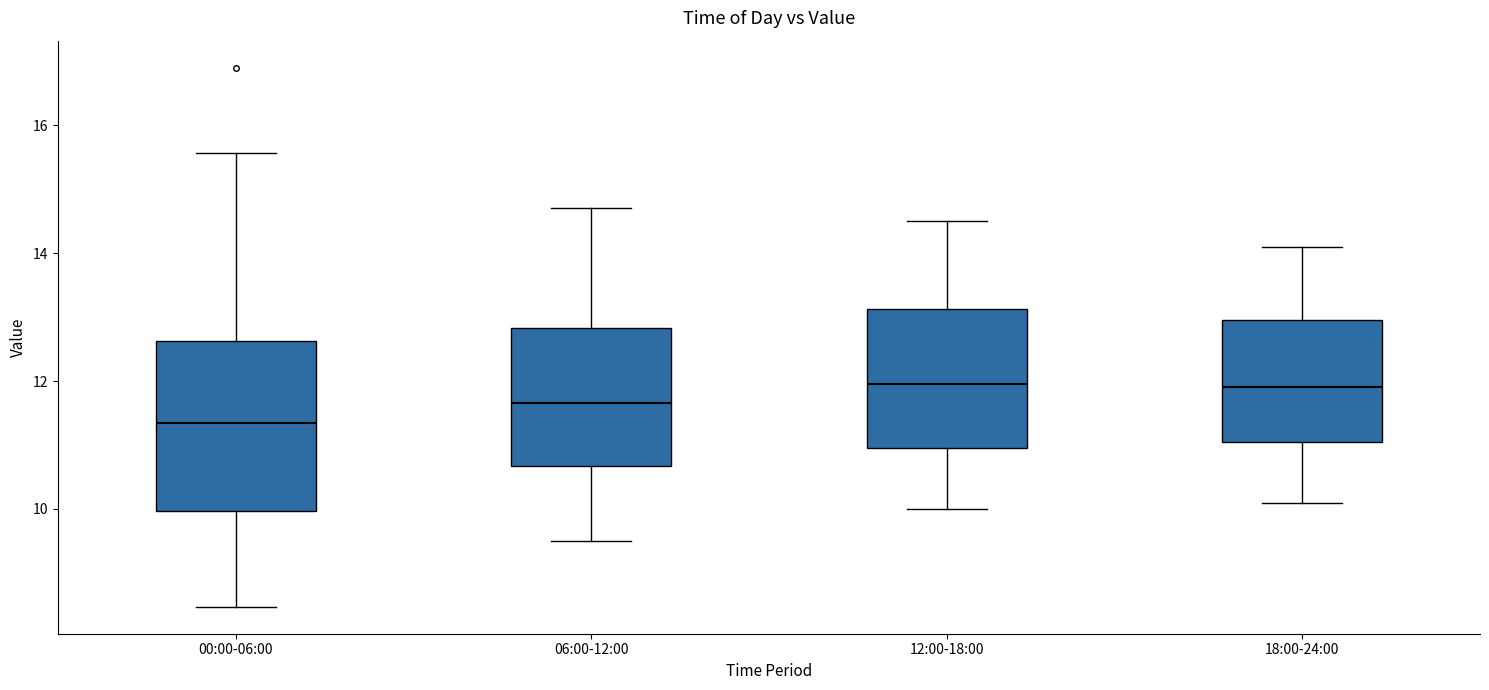

Which box has the lowest median line?

00:00-06:00